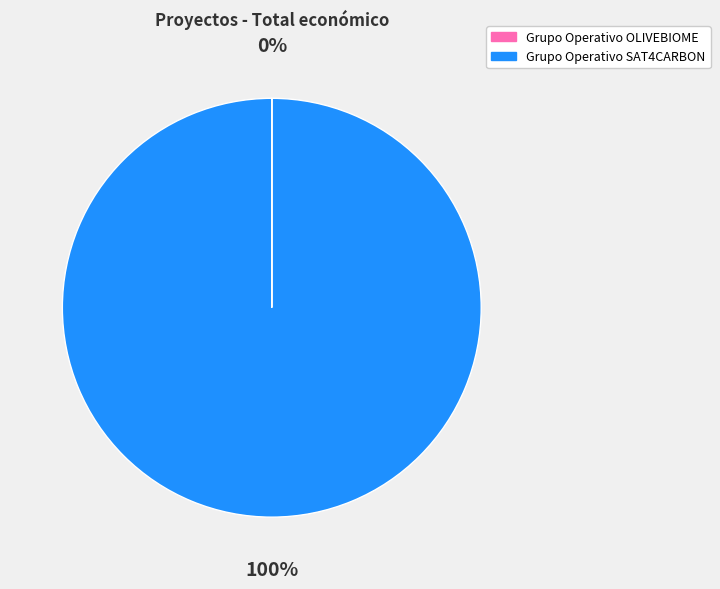

Is it true that Grupo Operativo SAT4CARBON is 100% of the pie?

True